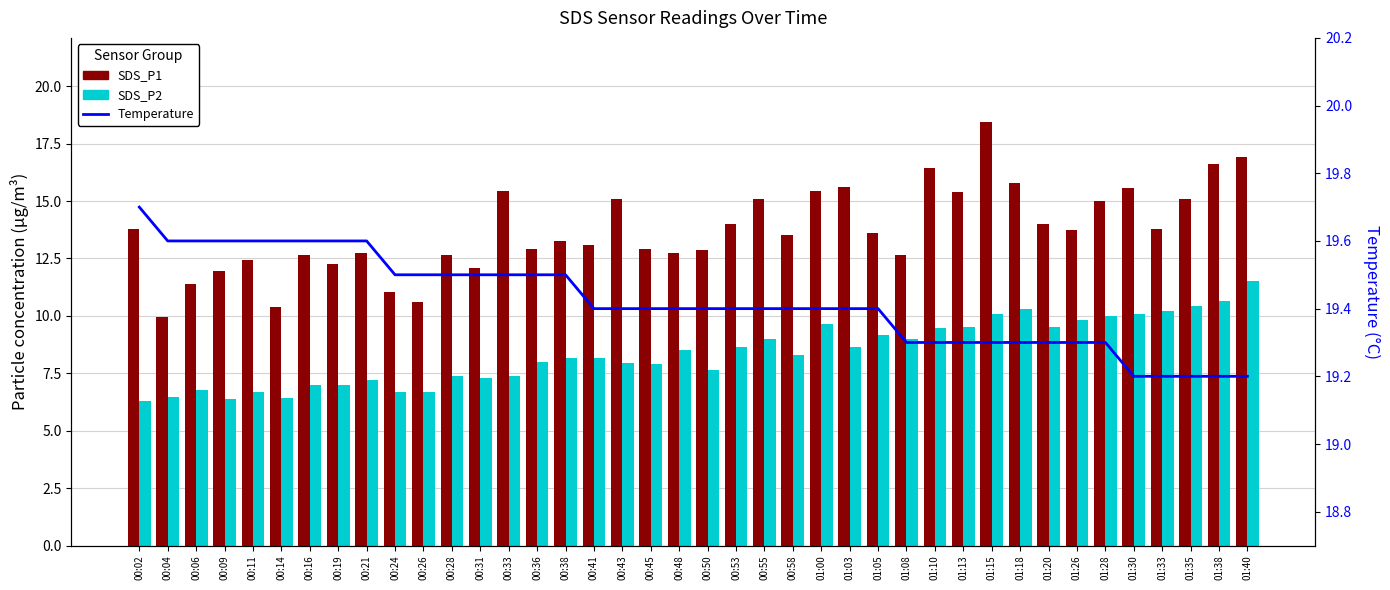

Read the SDS_P2 value at 01:13.

9.5